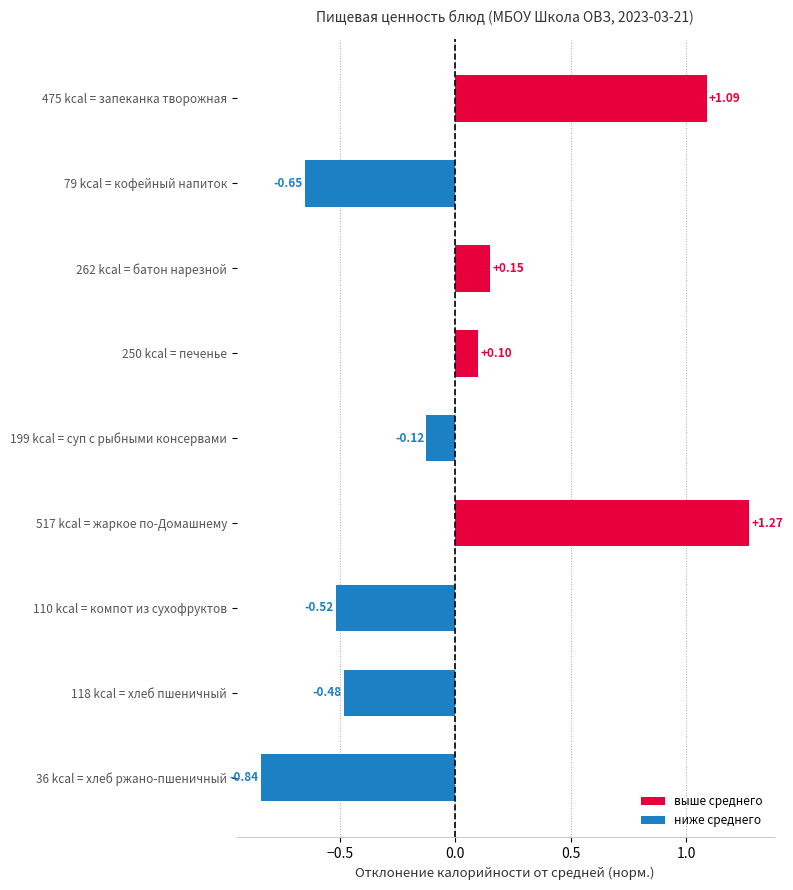

Which series has the widest spread of values?

выше среднего